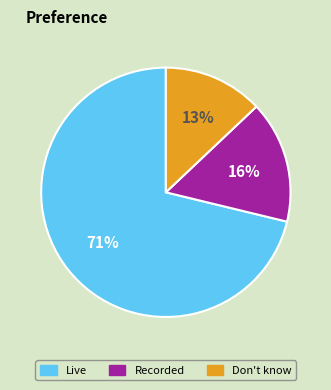

To the nearest percent, what is the average slice percentage?

33%